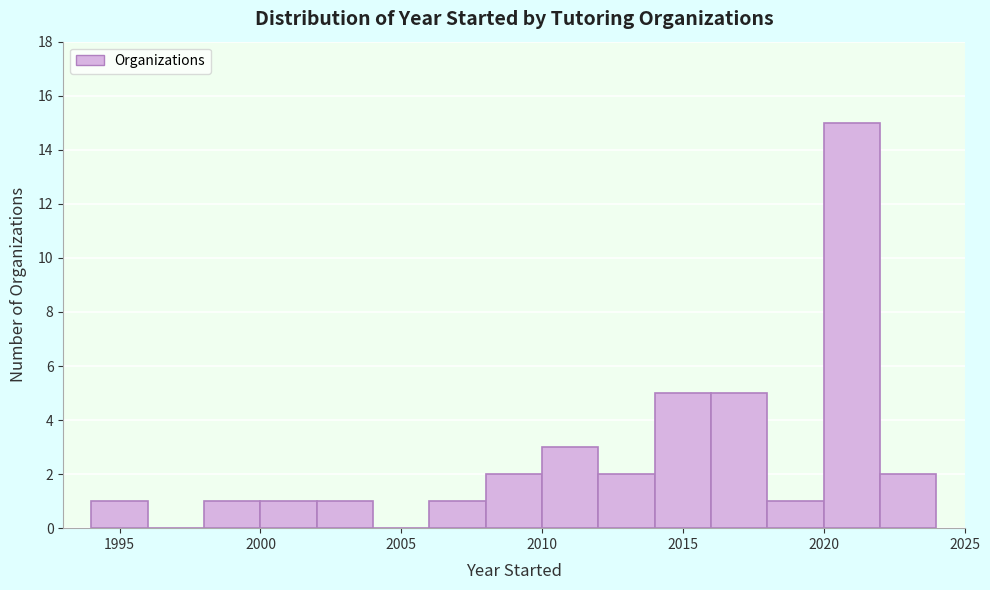

Which range on the x-axis has the tallest bar?

2020 to 2022